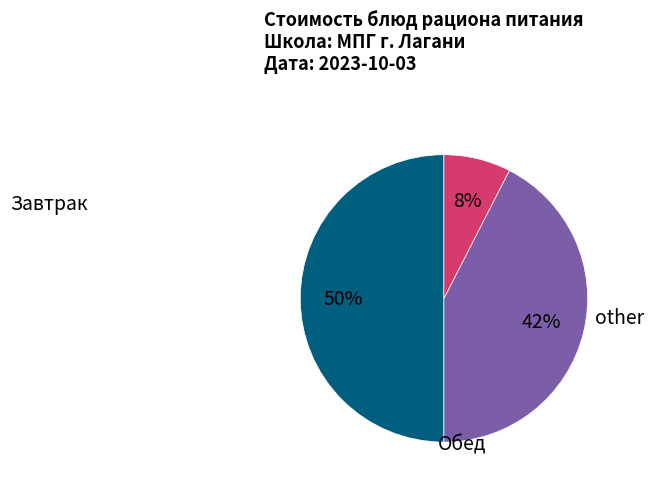

To the nearest percent, what is the average slice percentage?

33%